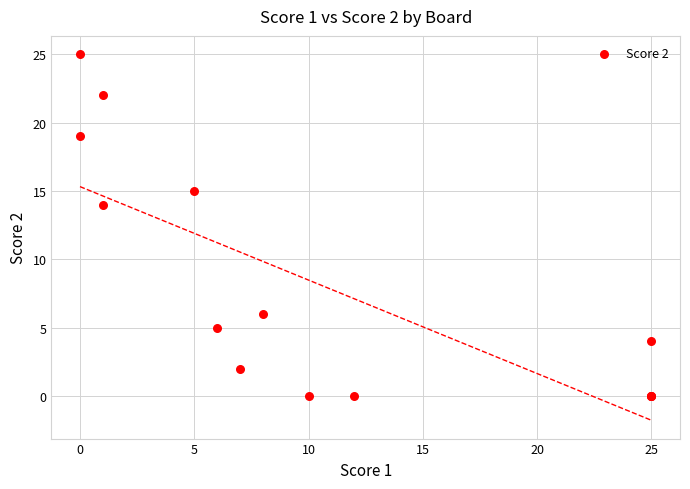

What Y value in the scatter plot is closest to 12?

14